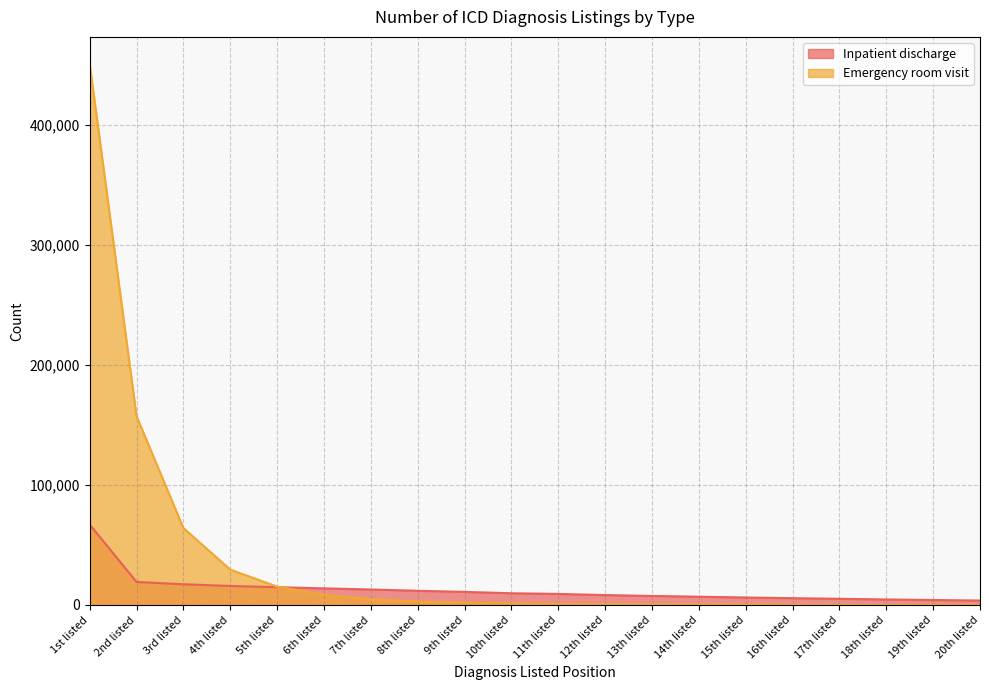

Which category has the highest value in the Inpatient discharge series?

1st listed